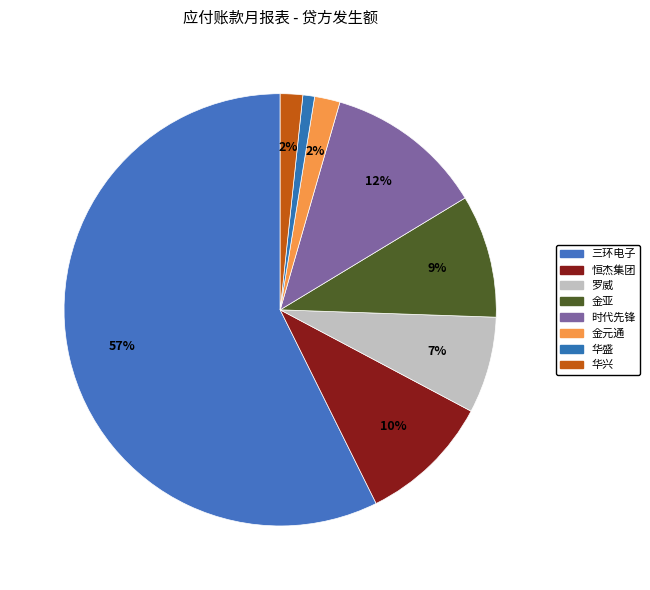

How much of the chart is everything except 华兴?

98.3%